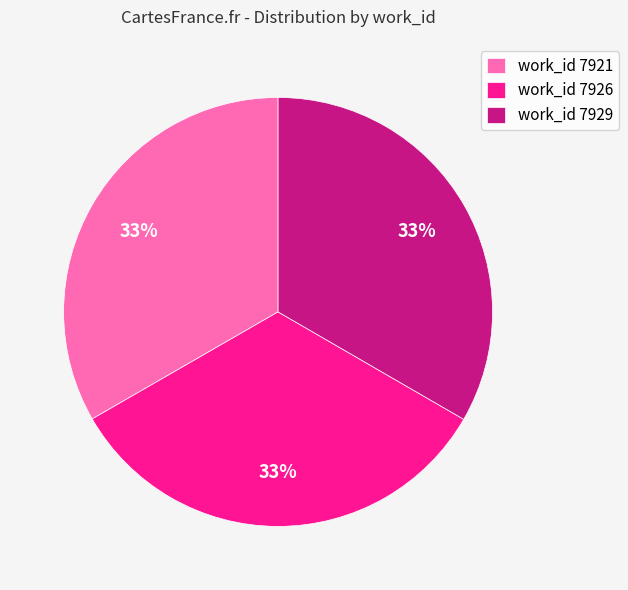

How many slices are in this pie chart?

3